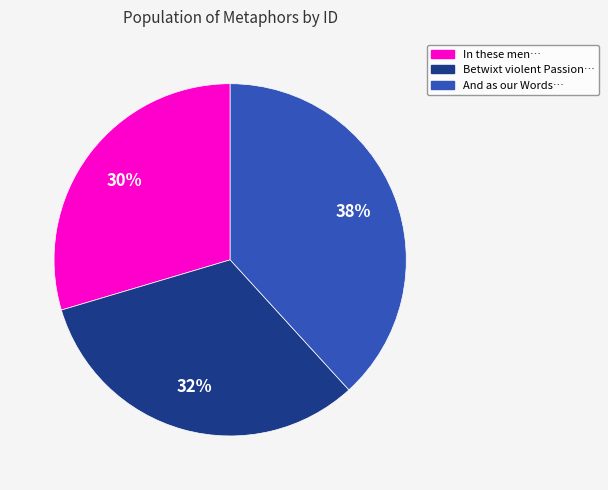

What percentage is the Betwixt violent Passion… slice, to the nearest percent?

32%